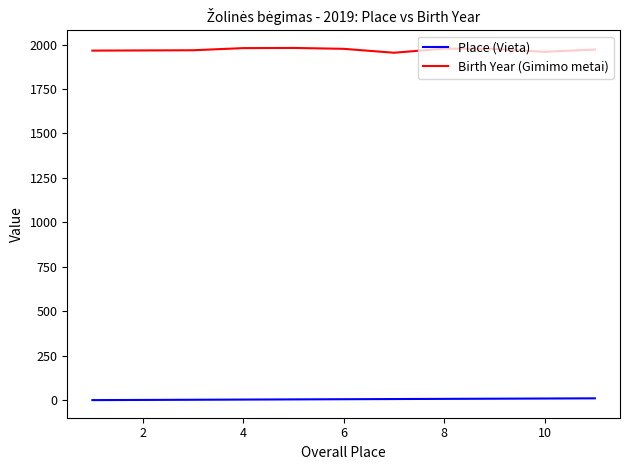

What is the sum of all Place (Vieta) values?

66